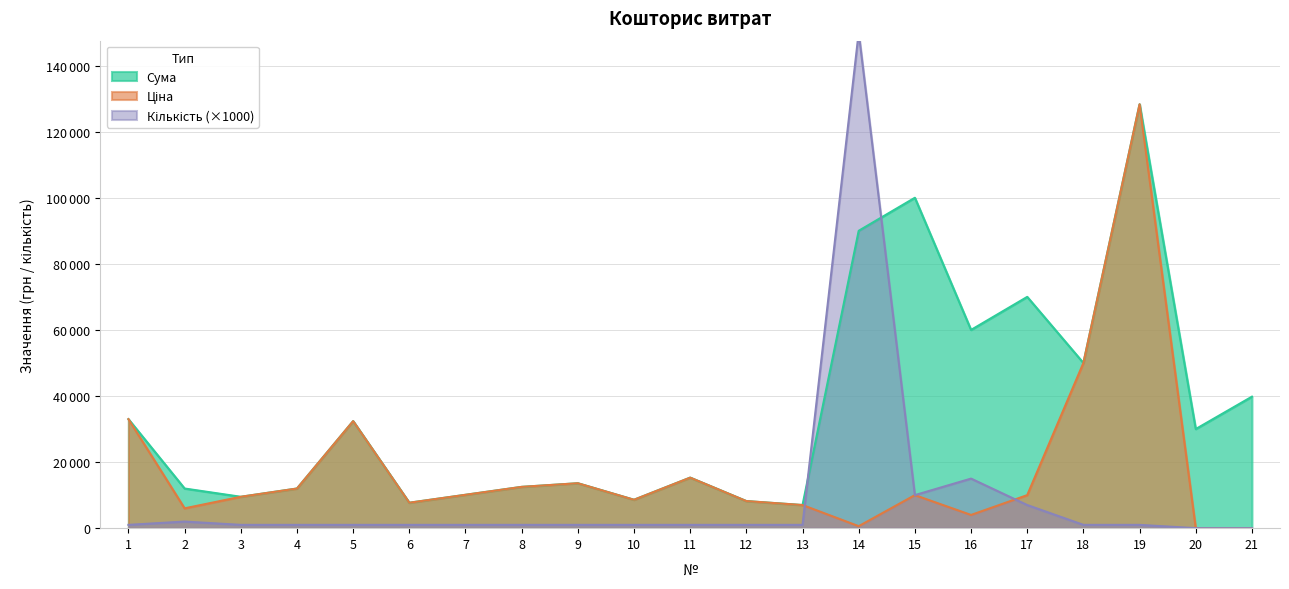

What value does the Ціна series have at 10?

8600